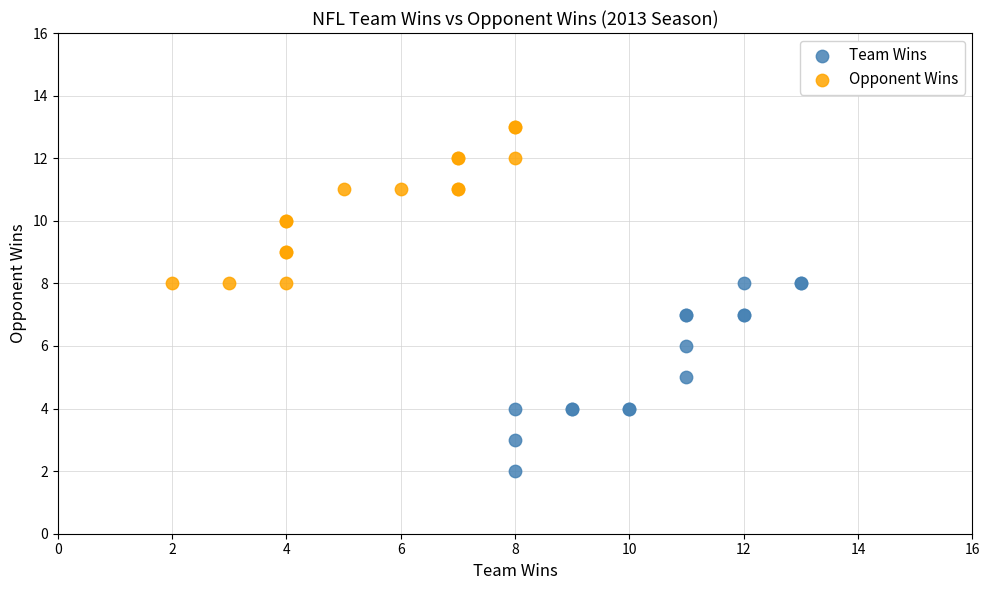

What are all the series names shown in the legend?

Team Wins, Opponent Wins